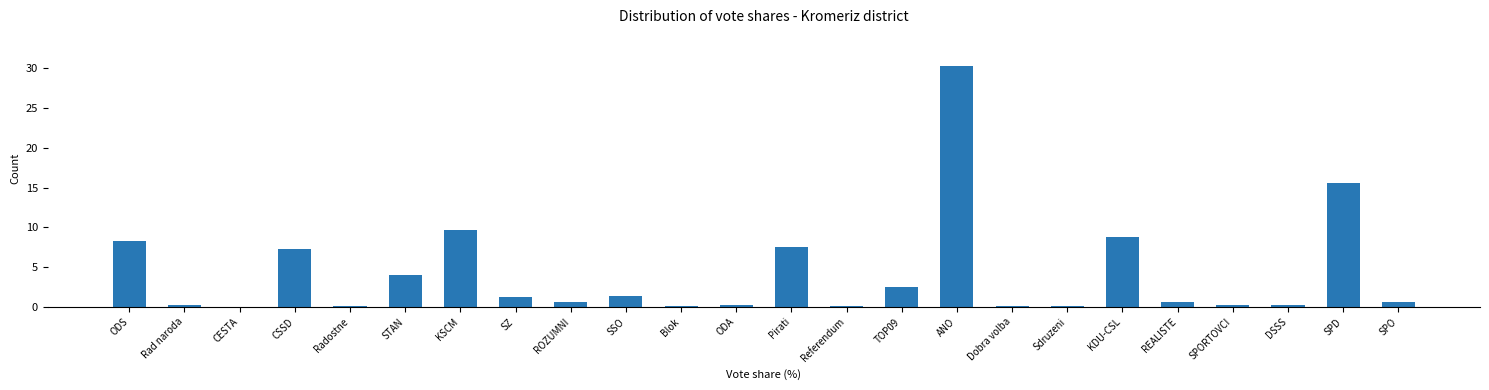

The value at KDU-CSL is 12.3. True or false?

False